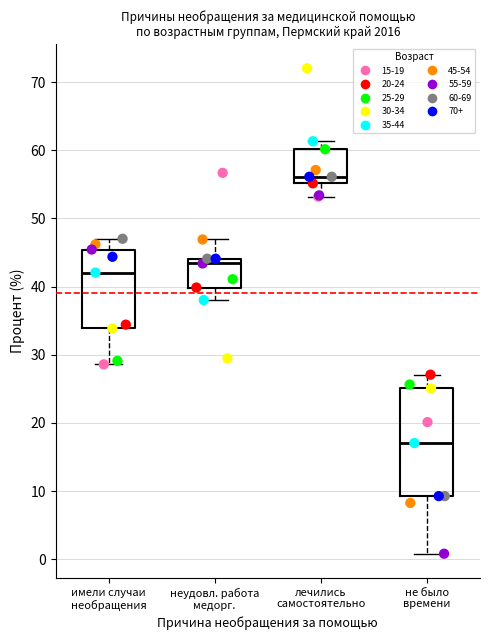

Reading left to right, transcribe this box plot: for each box, give where its median line is, the range the box spans, and where its two whiskers end, as read against the y-axis. The values are not printed on the chart, so give them approximately, as read against the axis.

имели случаи необращения: median 42, box 34 to 45, whiskers 29 to 47
неудовл. работа медорг.: median 43, box 40 to 44, whiskers 38 to 47
лечились самостоятельно: median 56, box 55 to 60, whiskers 53 to 61
не было времени: median 17, box 9 to 25, whiskers 1 to 27